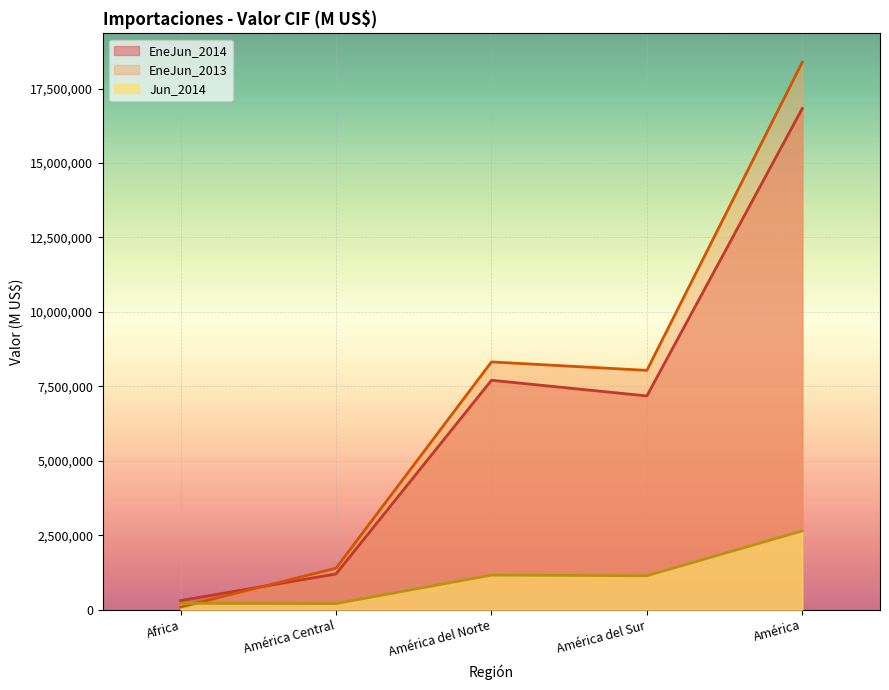

Which series has the largest total across all categories?

EneJun_2013